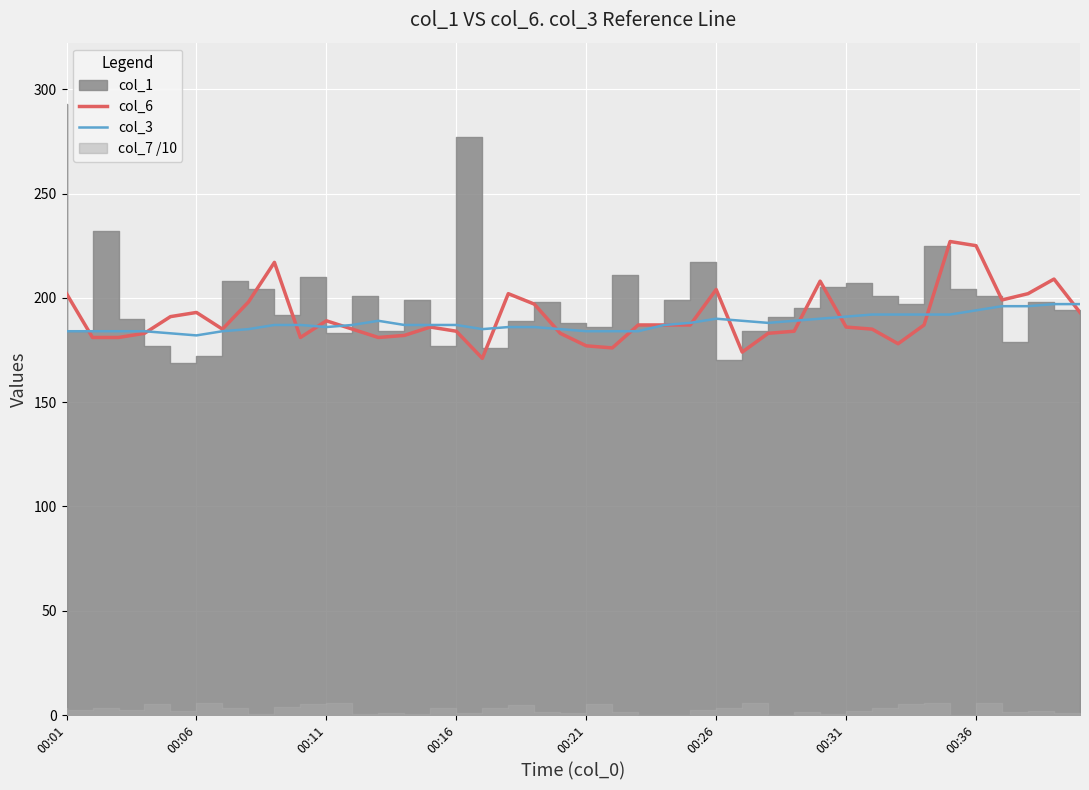

The col_3 series shows 186 at 00:11. True or false?

True